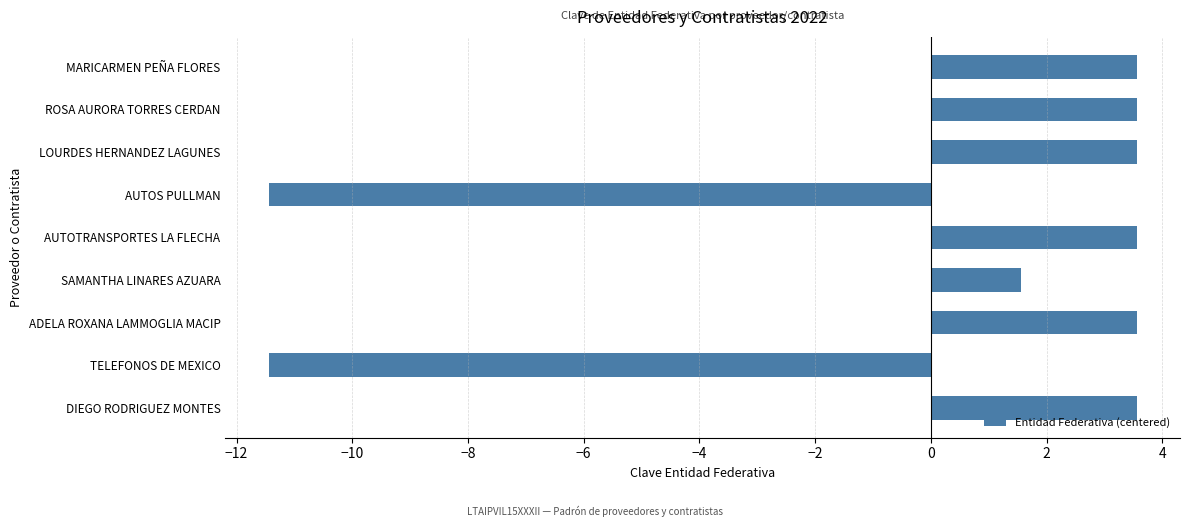

What is the value of the 9th bar from the top?

3.6